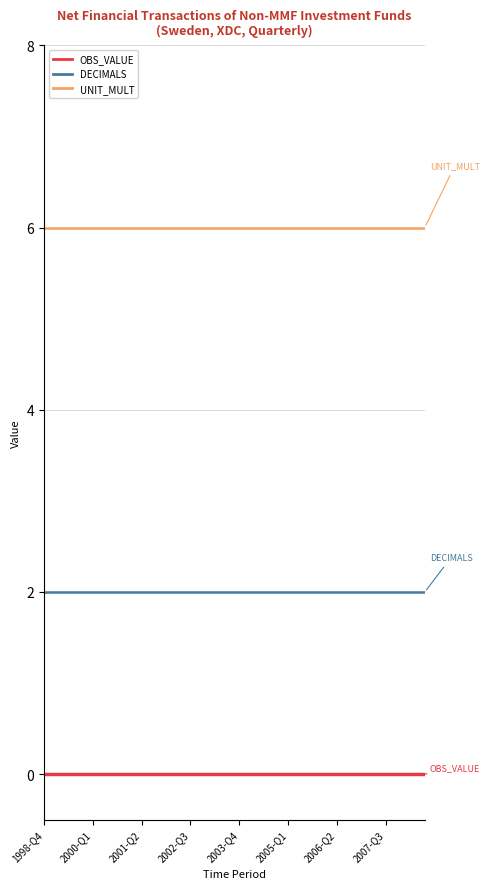

Count the number of data series in this chart.

3